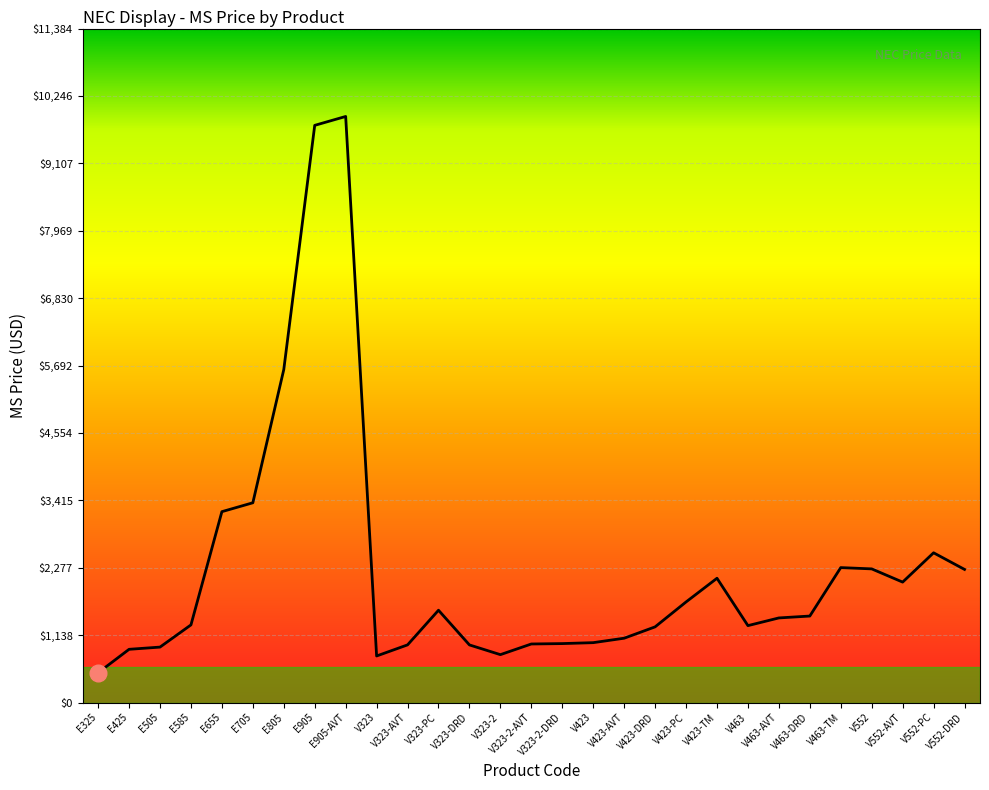

Reading left to right, extract all data points from this chart.

E325=503.2	E425=899.2	E505=936.8	E585=1311.8	E655=3224.2	E705=3374.2	E805=5624.2	E905=9749.2	E905-AVT=9899.2	V323=786.8	V323-AVT=974.2	V323-PC=1559.3	V323-DRD=973.5	V323-2=809.2	V323-2-AVT=989.2	V323-2-DRD=996.0	V423=1011.8	V423-AVT=1086.8	V423-DRD=1278.4	V423-PC=1699.2	V423-TM=2099.3	V463=1299.3	V463-AVT=1429.3	V463-DRD=1461.2	V463-TM=2279.4	V552=2257.8	V552-AVT=2034.5	V552-PC=2529.4	V552-DRD=2248.8